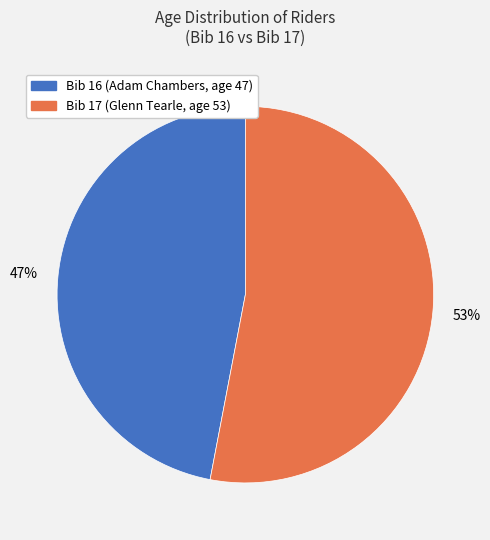

To the nearest percent, what is the difference between the largest and smallest slice percentages?

6%